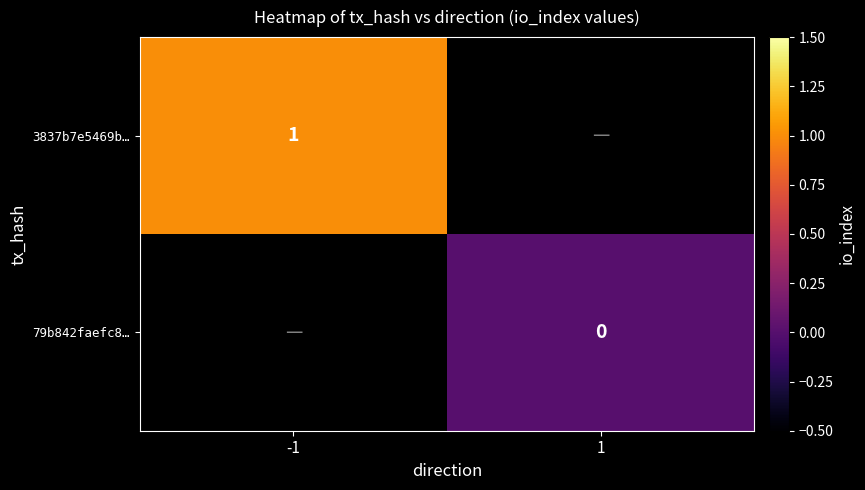

The 3837b7e5469b… series shows 1 at -1. True or false?

True